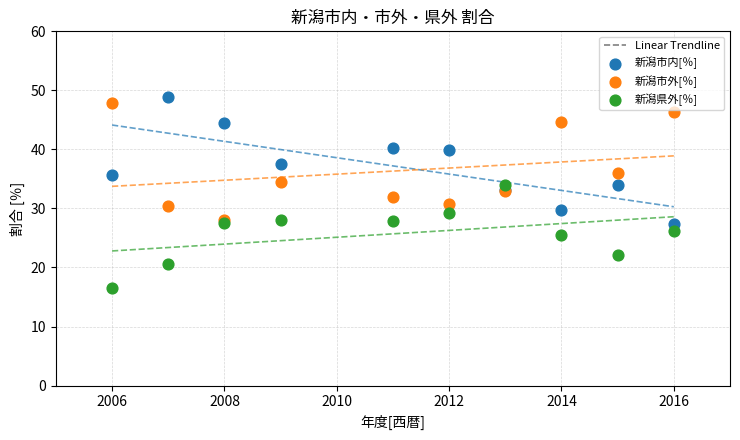

What is the X range (max minus min) for the scatter plot?

10.0